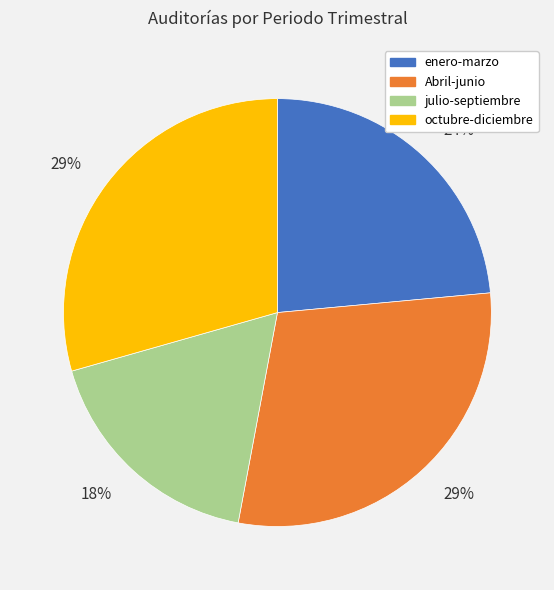

Does any single category account for the majority?

No